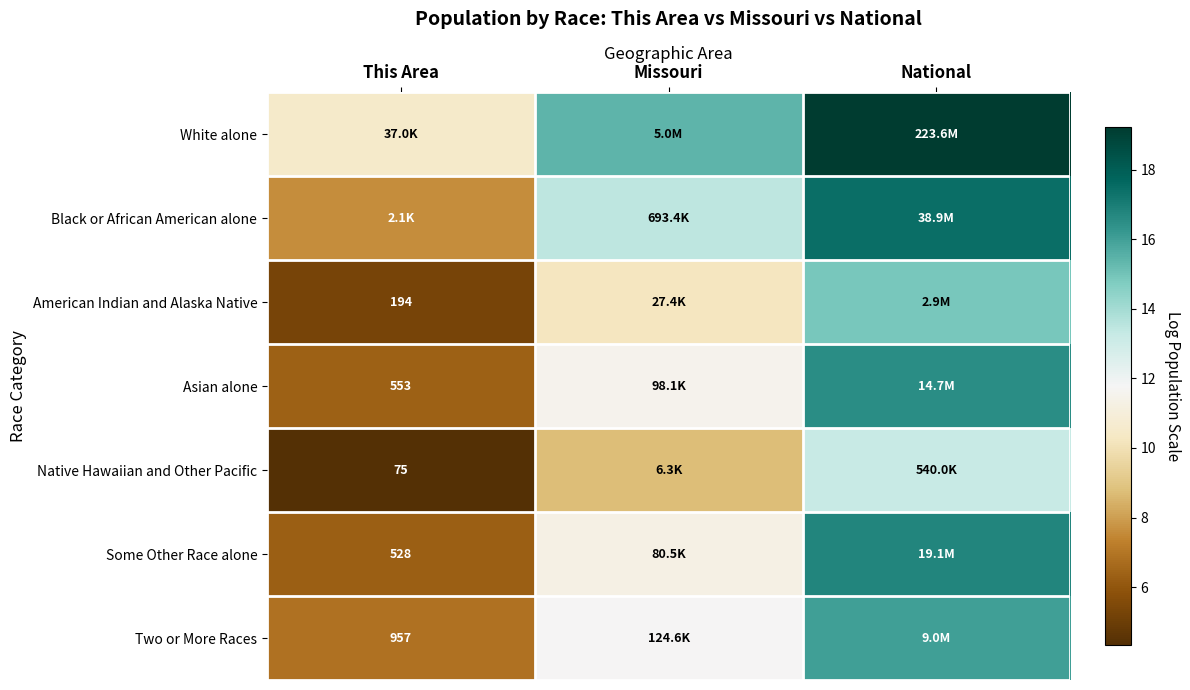

Which series has the largest total across all categories?

White alone